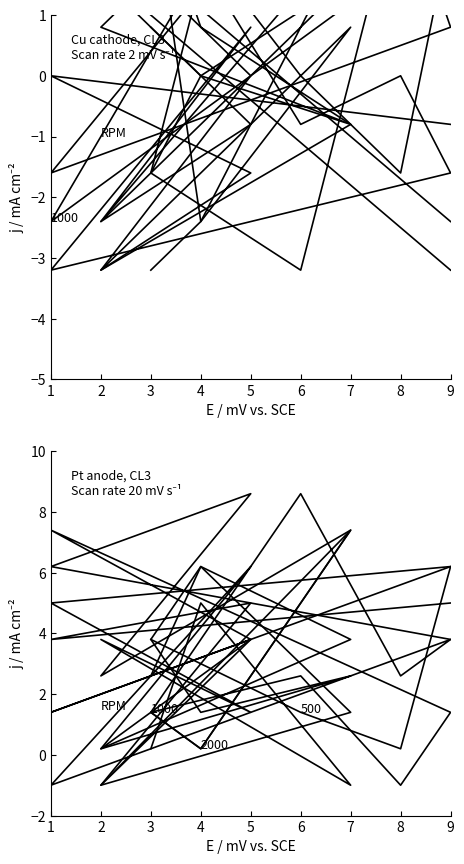

The value of col_2 at 1 is 2.0. True or false?

False